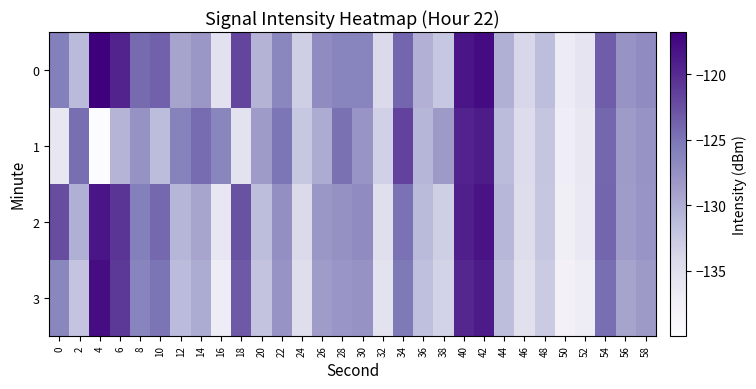

At which category does the chart reach its peak across all series?

4